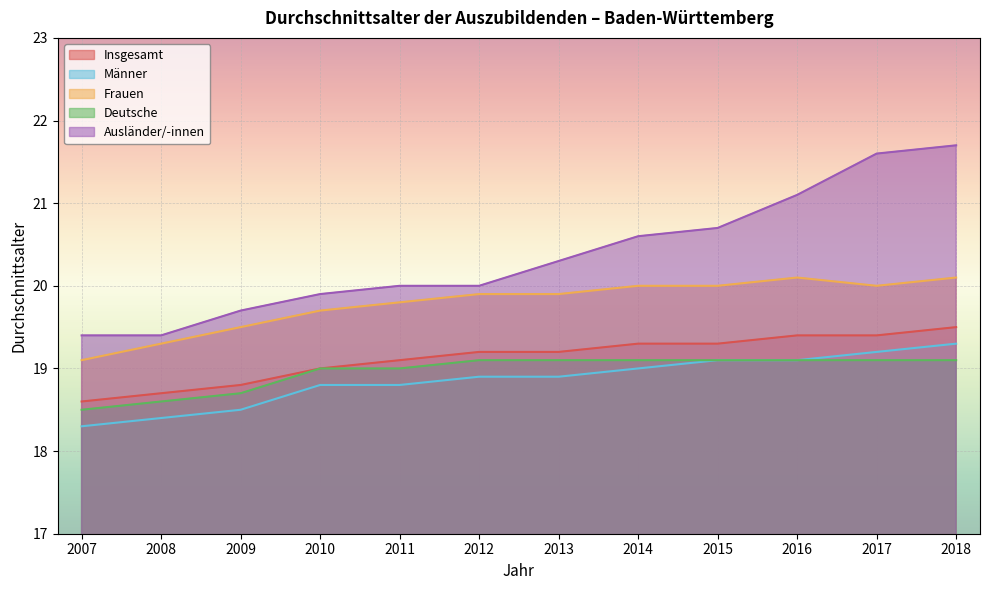

True or false: Männer has more than 1 points higher than both neighbors.

False